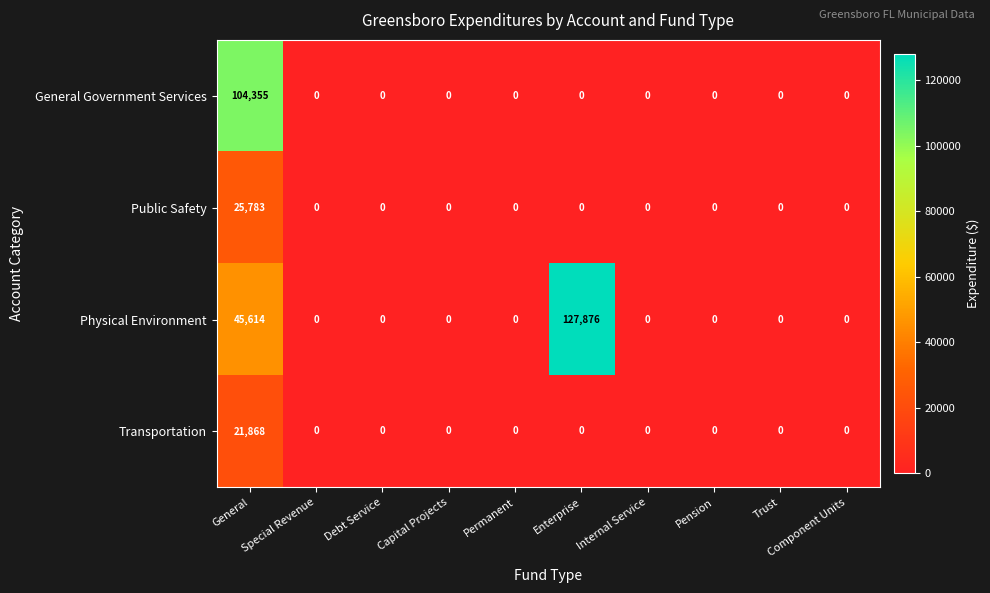

At which category is the sum across all series the highest?

General